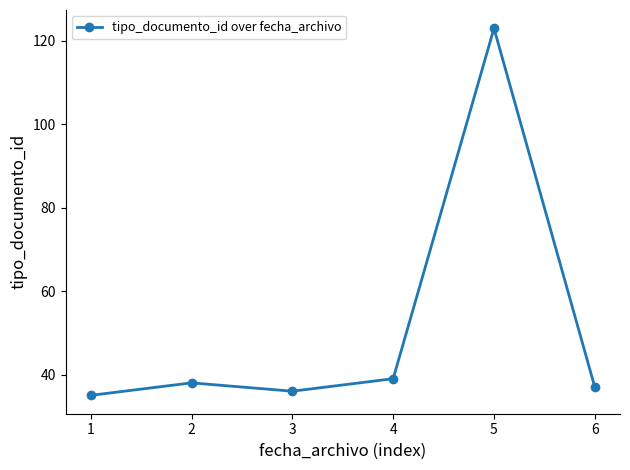

What is the difference between the maximum and second lowest values?

87